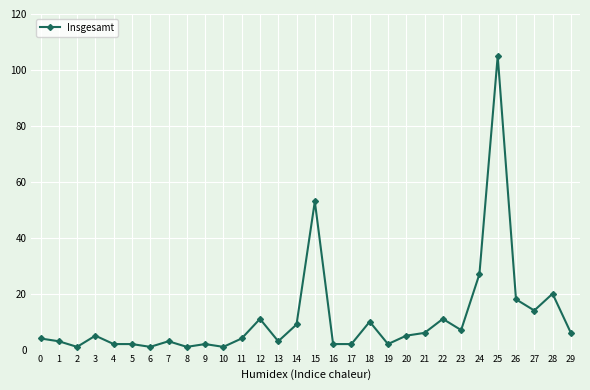

Is this an area chart (filled region under the line)?

No